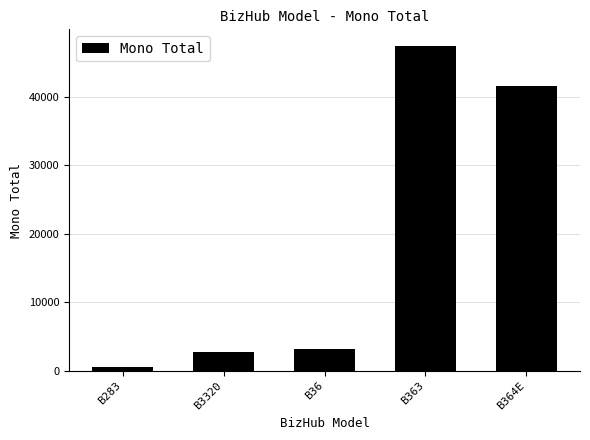

Rank the categories by value from highest to lowest.

B363, B364E, B36, B3320, B283